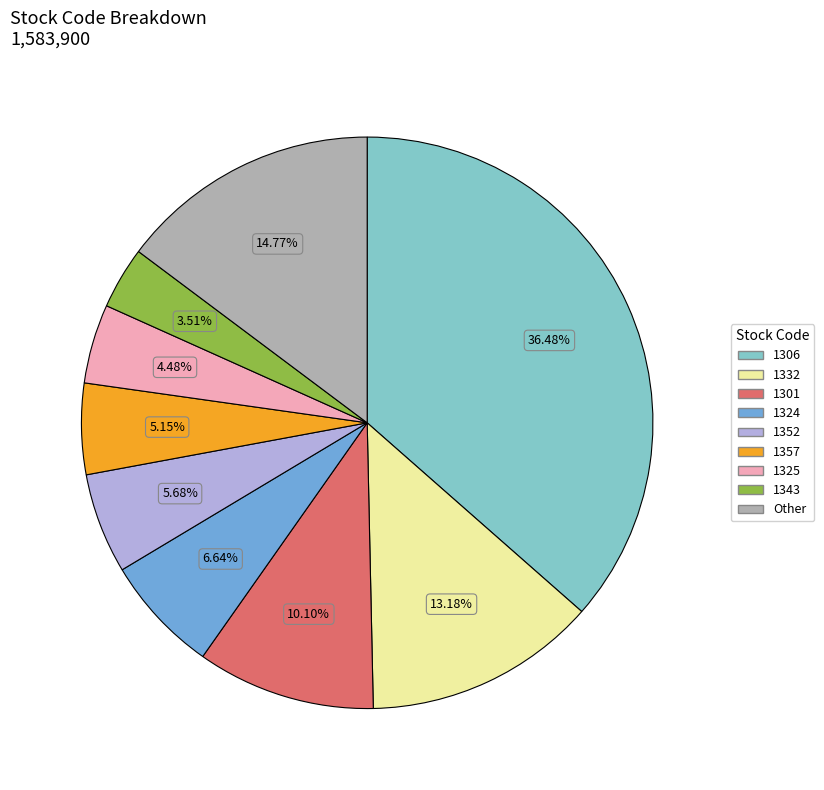

Count the number of slices in the pie.

9